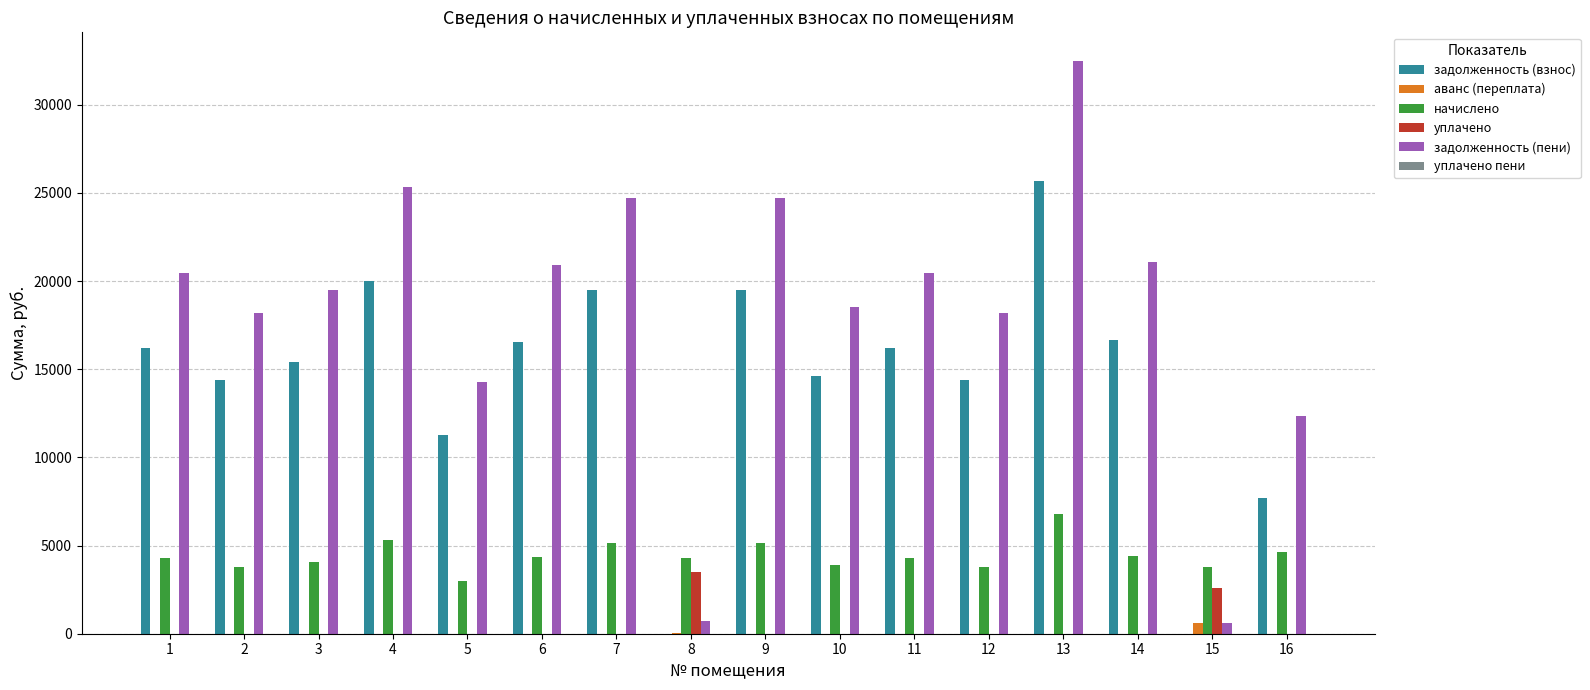

The уплачено series shows 1234.2 at 2. True or false?

False